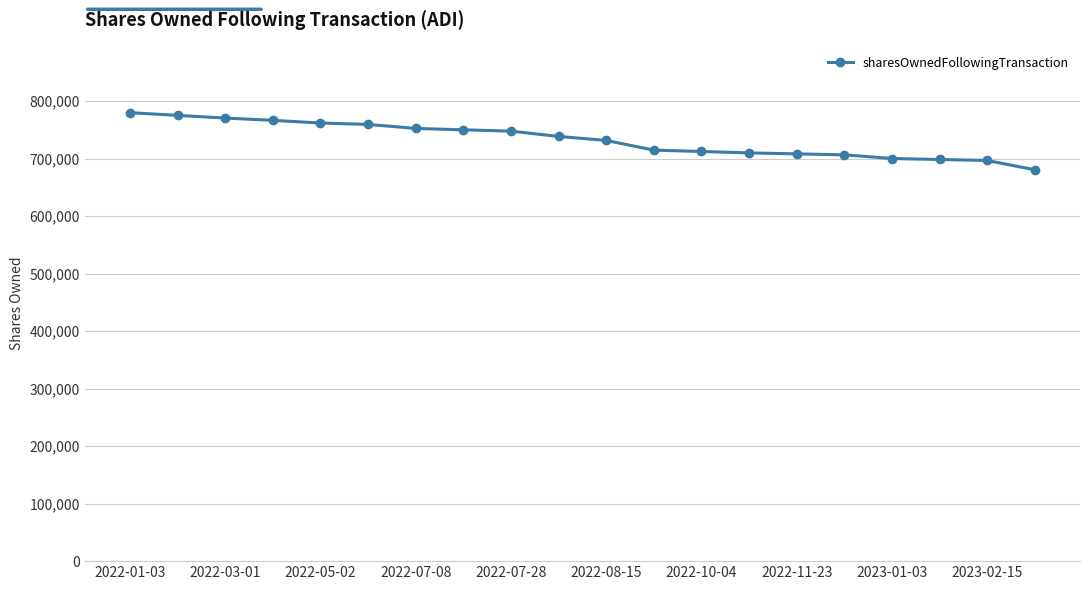

What is the sum of all values?

14660125